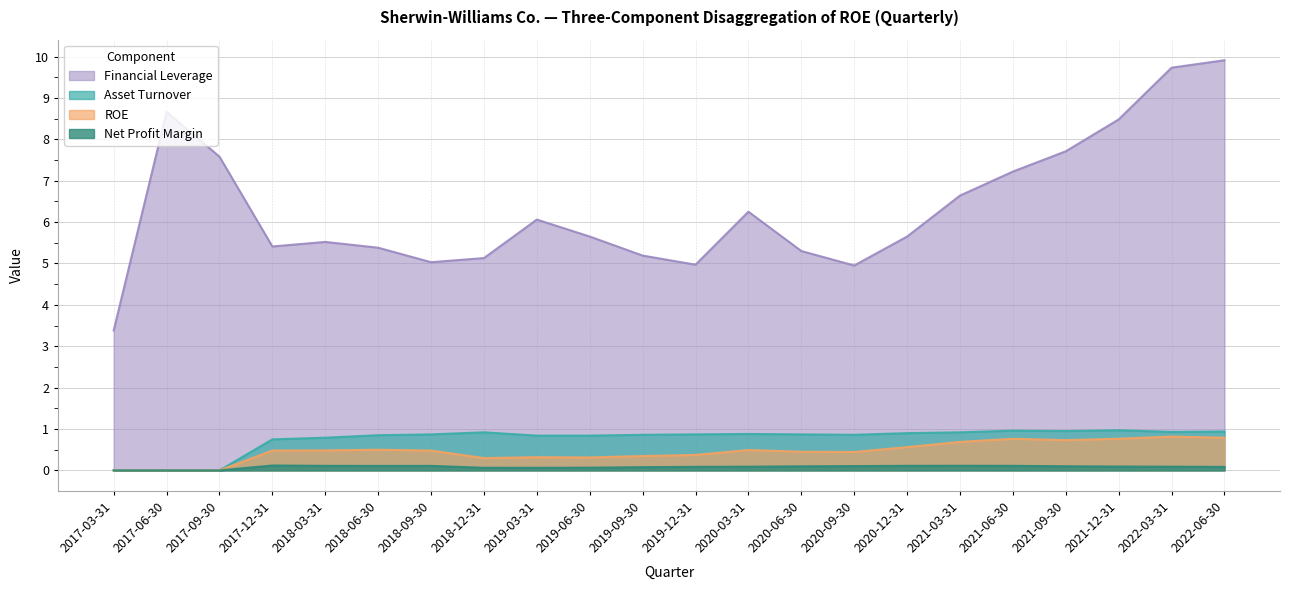

What is the average value of the Financial Leverage series?

6.4